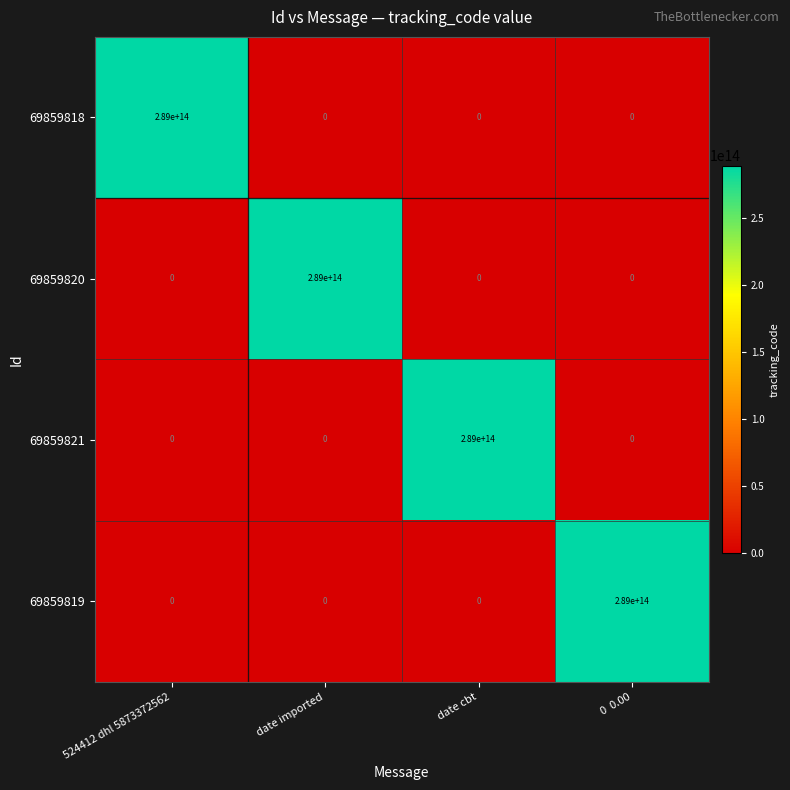

How many 69859820 values are between 0 and 289000000000000?

4